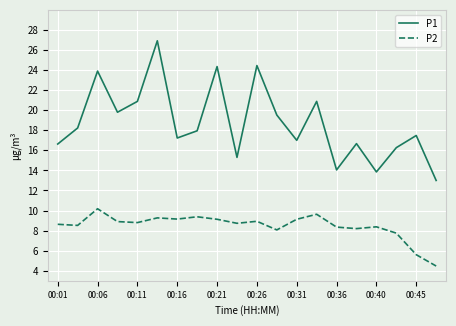

Which series has the widest spread of values?

P1